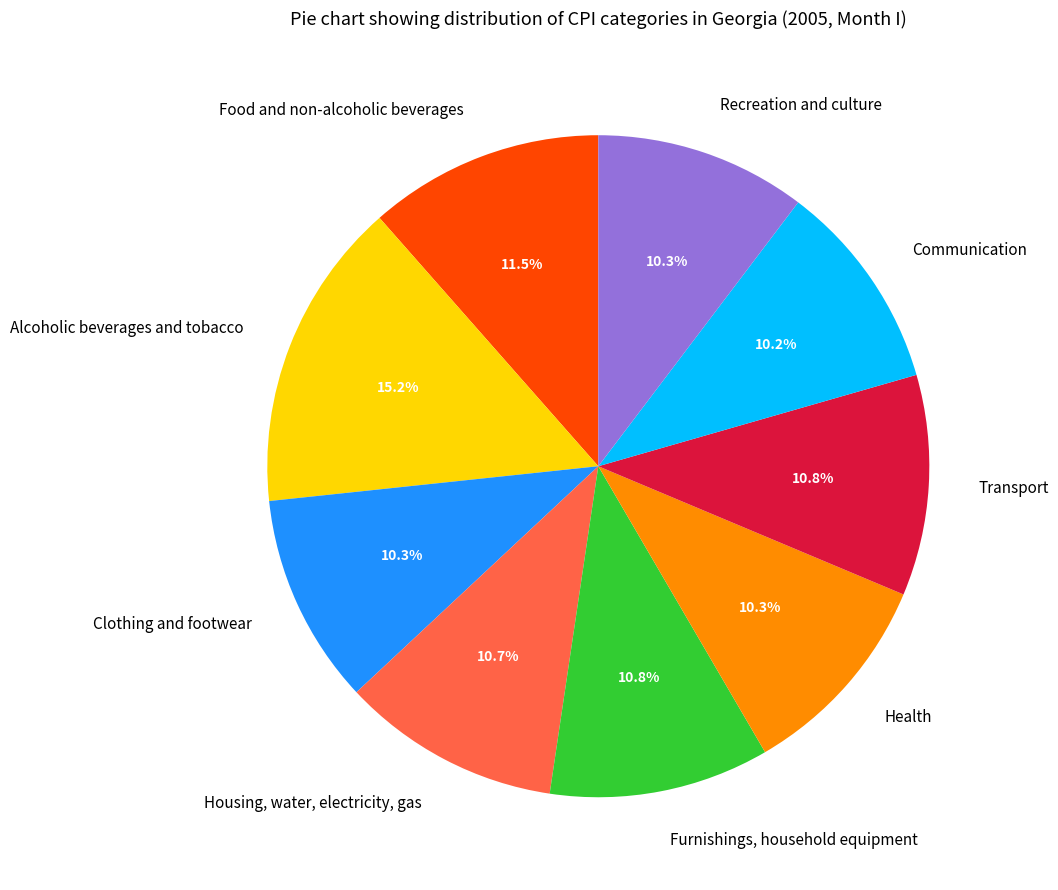

Approximately how many times larger is the value at Food and non-alcoholic beverages compared to Transport?

1.1